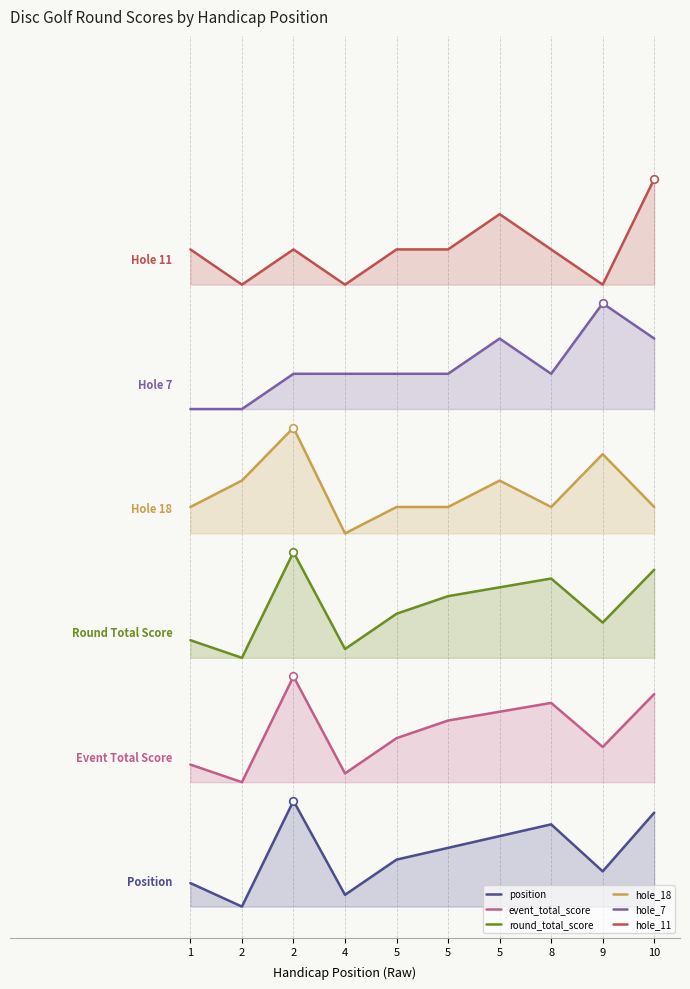

Which series has the largest Y range (max minus min)?

event_total_score